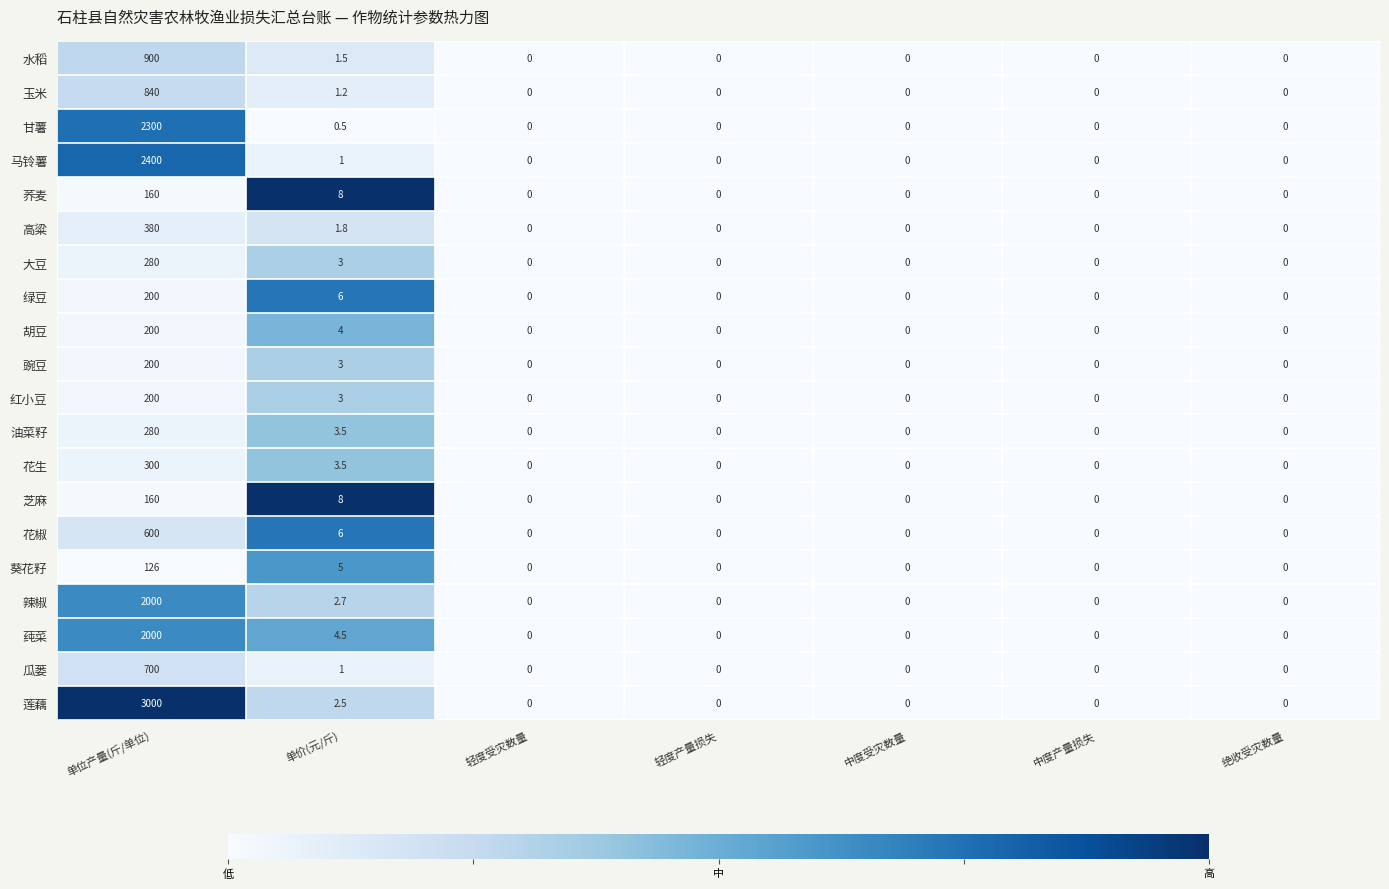

Which series has the largest total across all categories?

莲藕